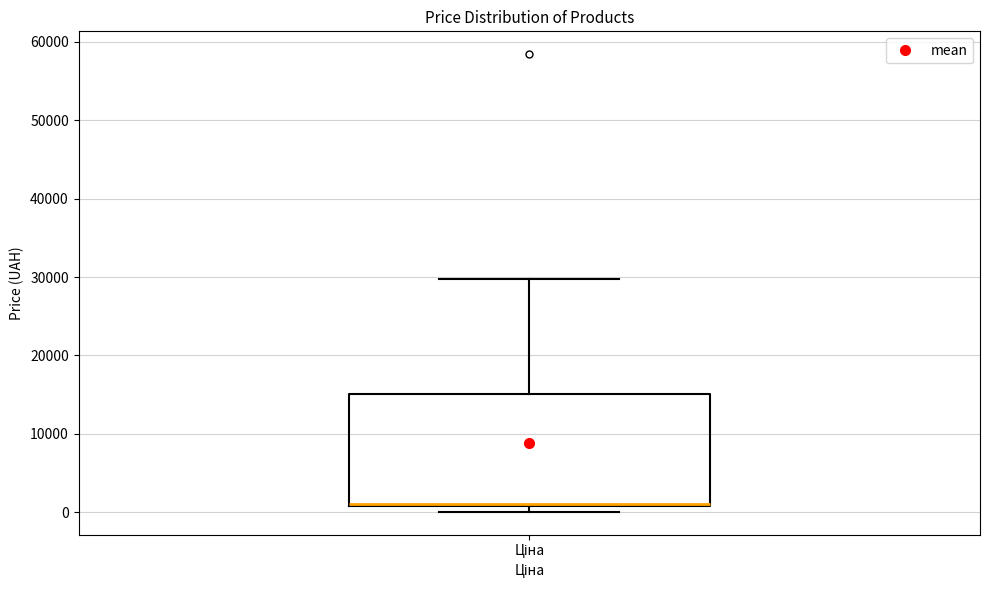

Transcribe this box plot: give where the median line is, the range the box spans, and where the two whiskers end, as read against the y-axis. The values are not printed on the chart, so give them approximately, as read against the axis.

median 1000 (drawn on the box's lower edge), box 1000 to 15000, whiskers 0 to 30000